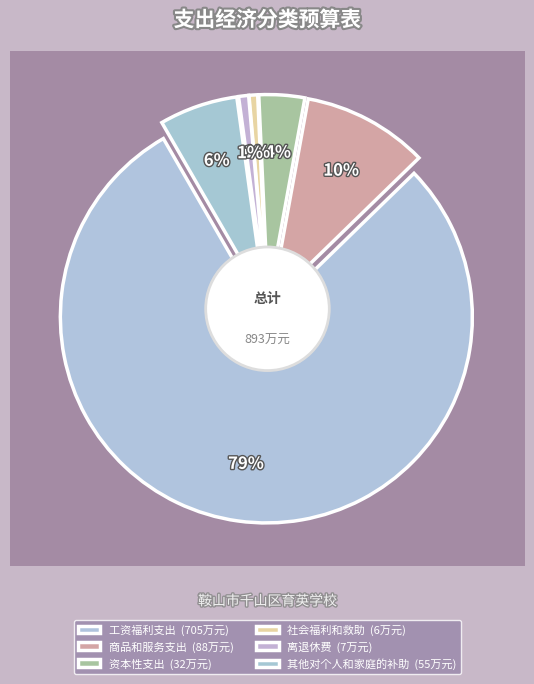

Does 工资福利支出 represent more than half of the total?

Yes